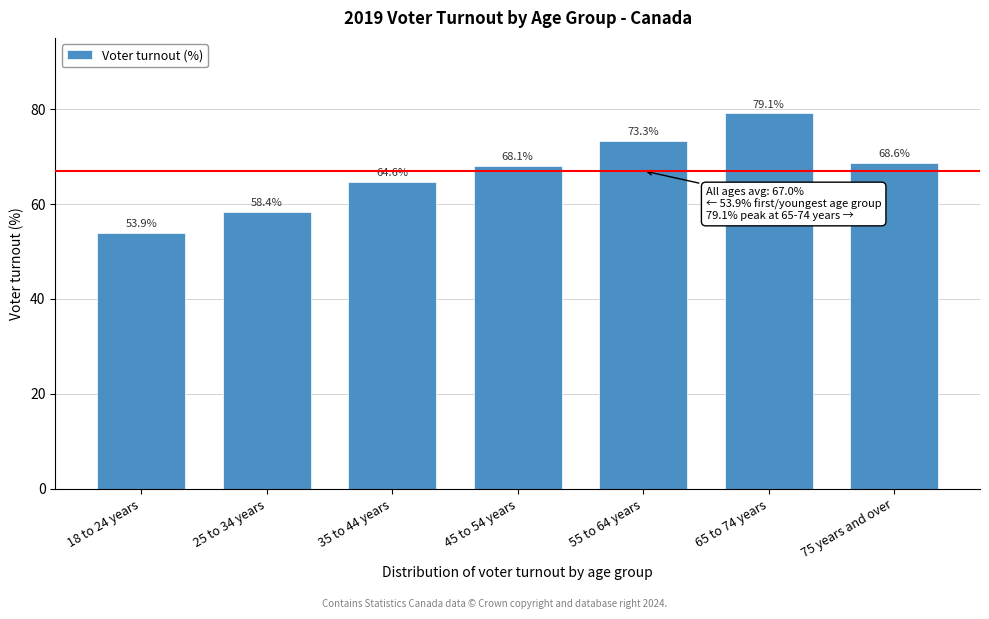

Reading left to right, list all the values displayed in this chart.

53.9	58.4	64.6	68.1	73.3	79.1	68.6